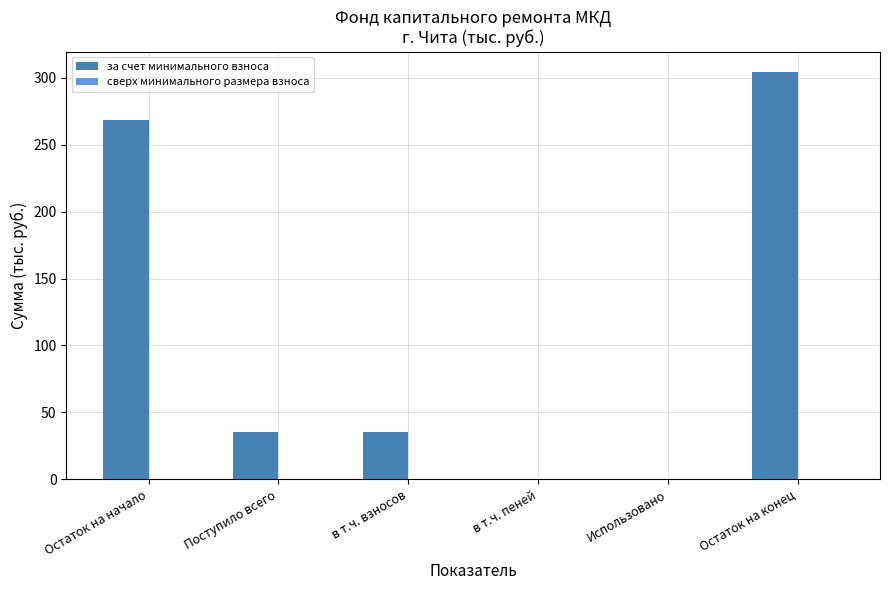

How many data points does each series have?

6